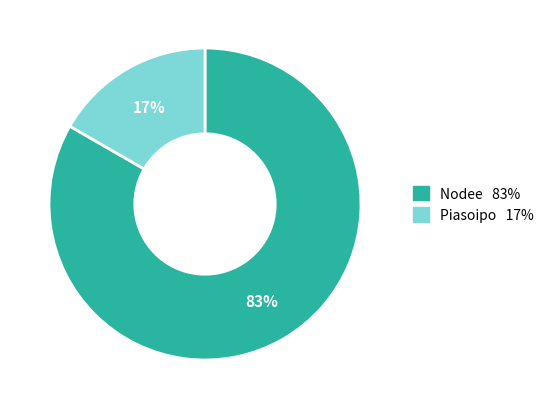

What is the smallest slice in the pie chart?

Piasoipo